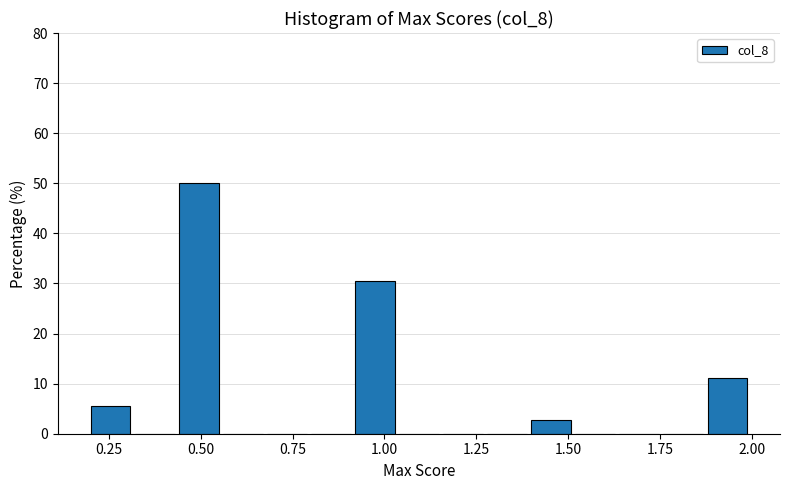

Around what value on the x-axis is the tallest bar? Give the approximate position of its centre, as read against the axis.

0.50